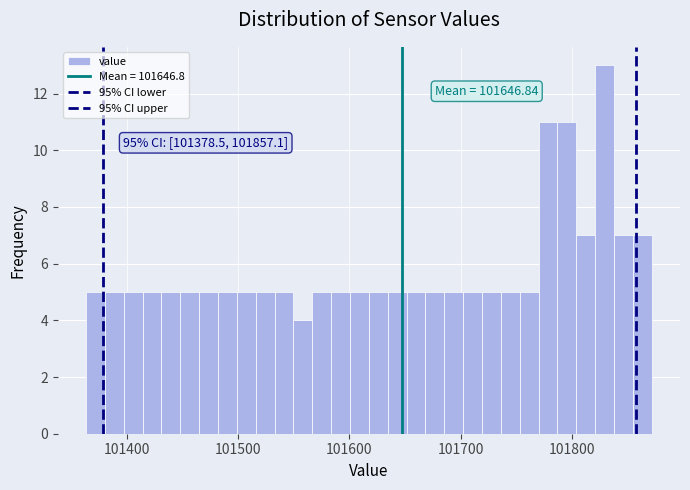

Around what value on the x-axis is the tallest bar? Give the approximate position of its centre, as read against the axis.

101830